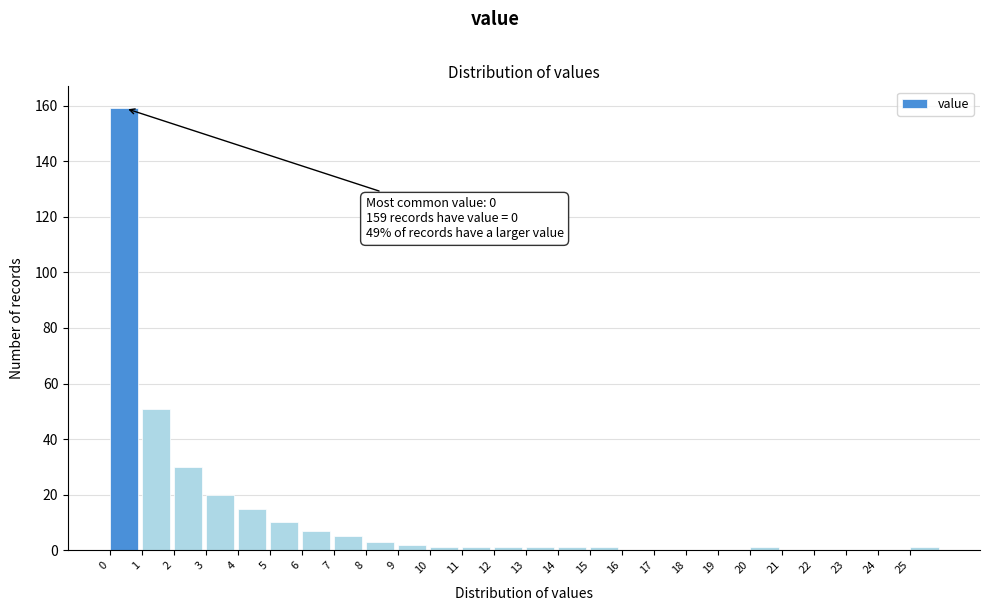

Over which range of the x-axis is the bar tallest?

0 to 1